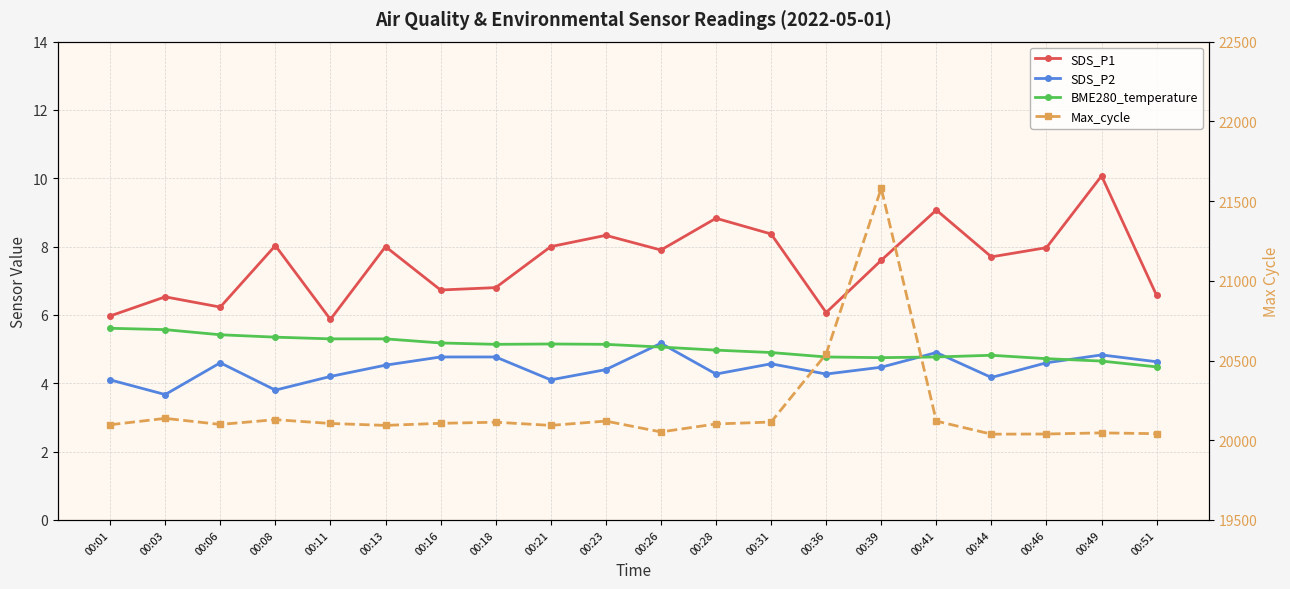

At 00:16, list the series in order from smallest to largest.

SDS_P2, BME280_temperature, SDS_P1, Max_cycle